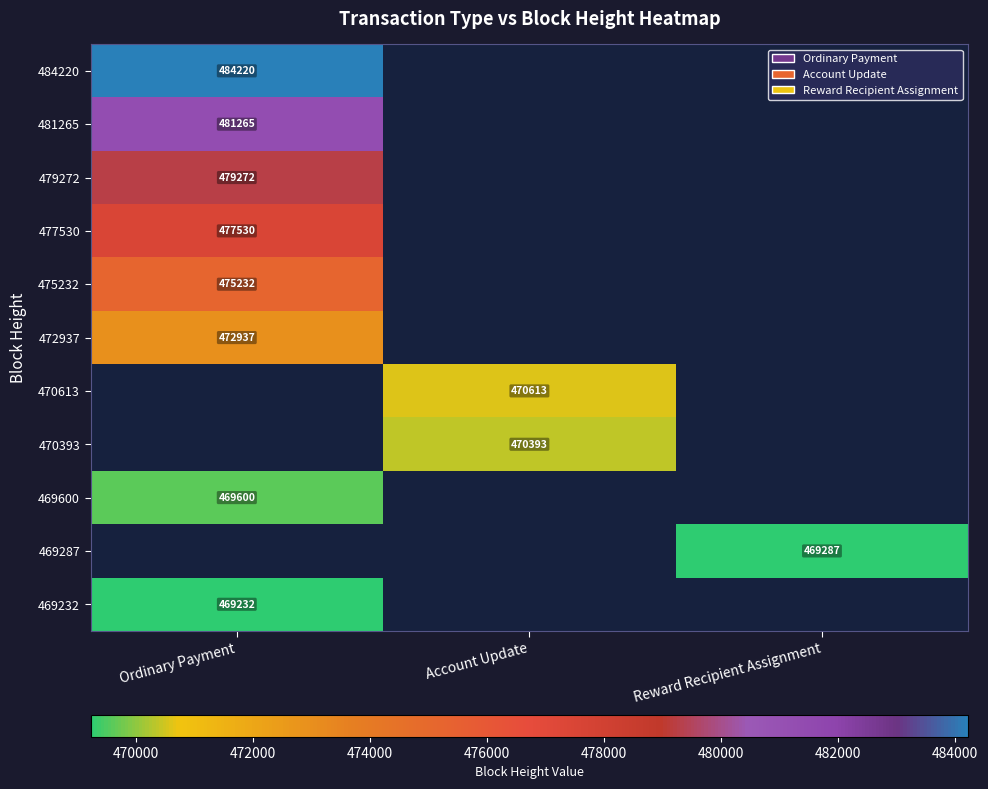

Is it true that 472937 equals 472937 at Ordinary Payment?

True